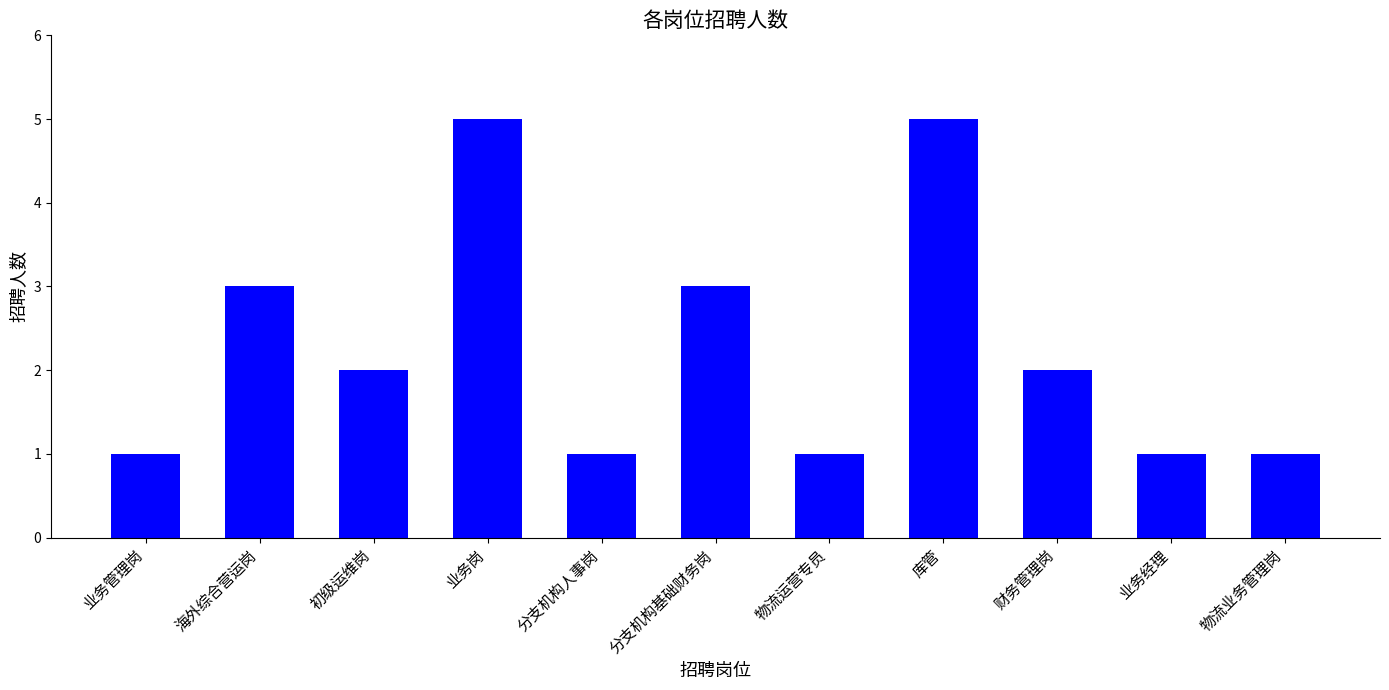

Is it true that the value at 业务岗 is 5?

True